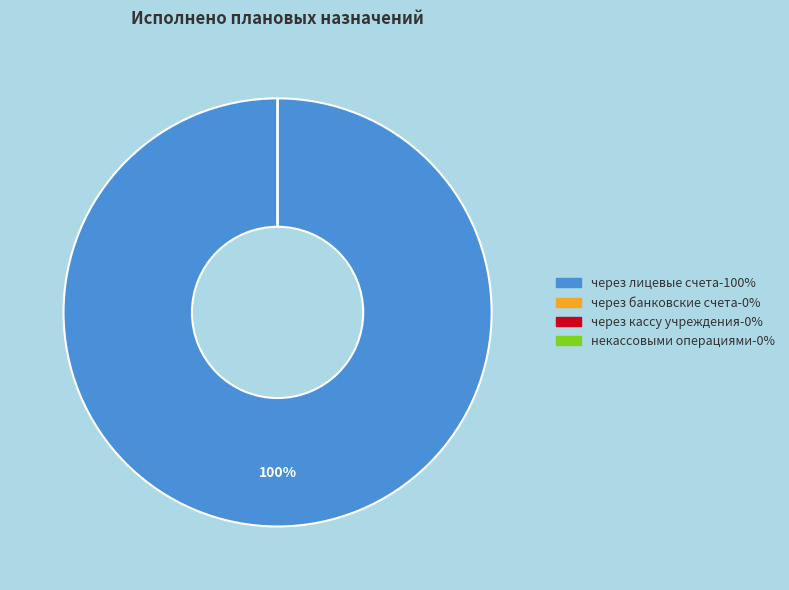

Is через банковские счета the majority of the pie?

No